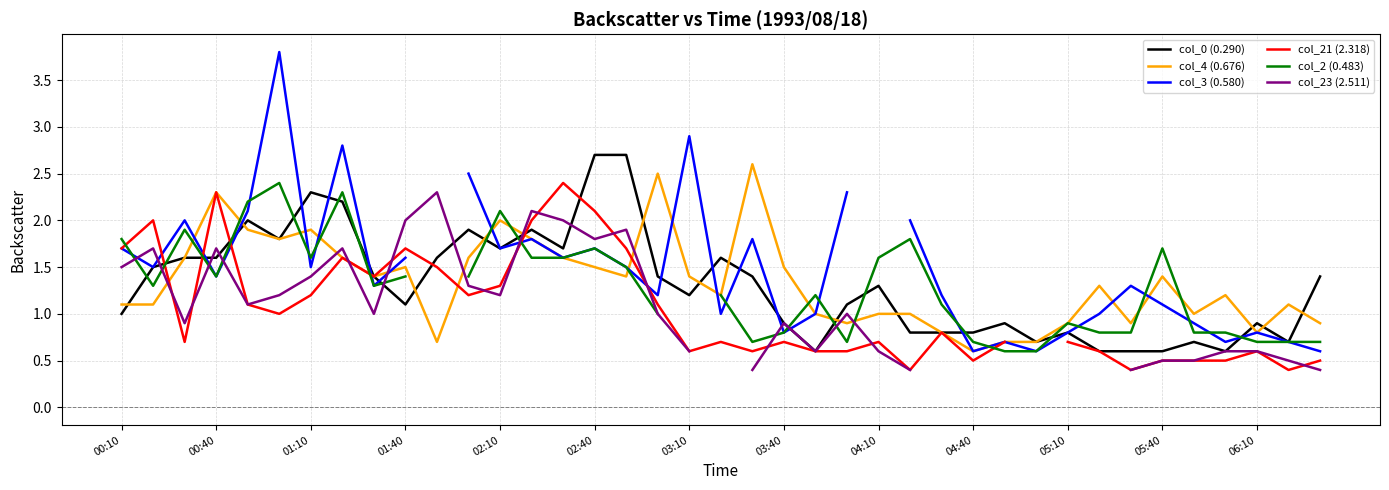

What is the lowest value of the col_3 (0.580) series?

0.6